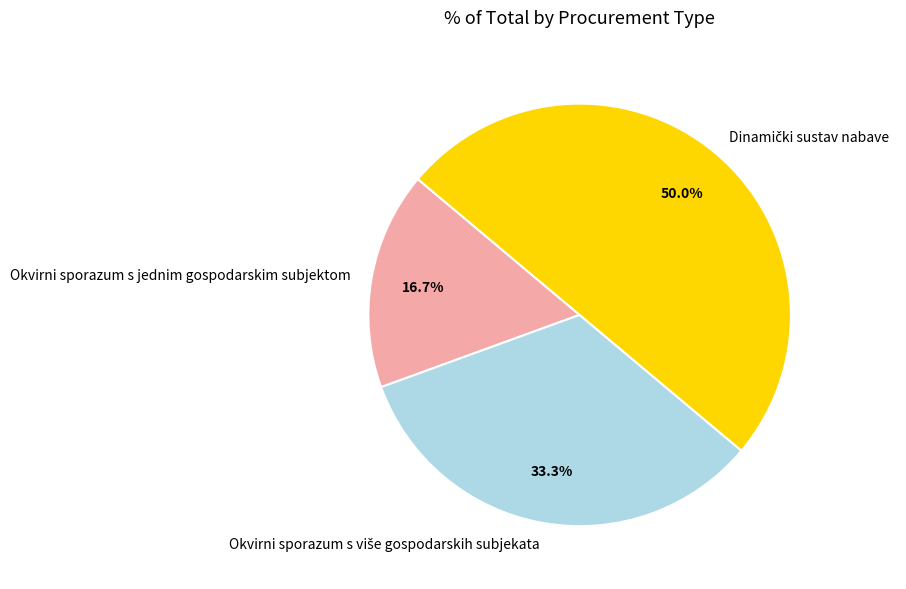

Which slice is the smallest?

Okvirni sporazum s jednim gospodarskim subjektom